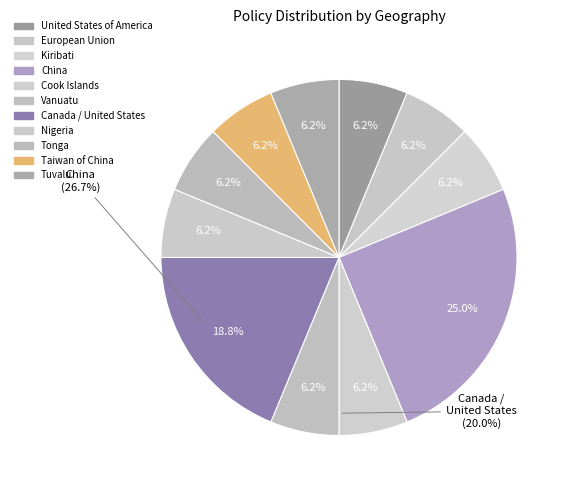

Does Vanuatu account for over 50% of the chart?

No